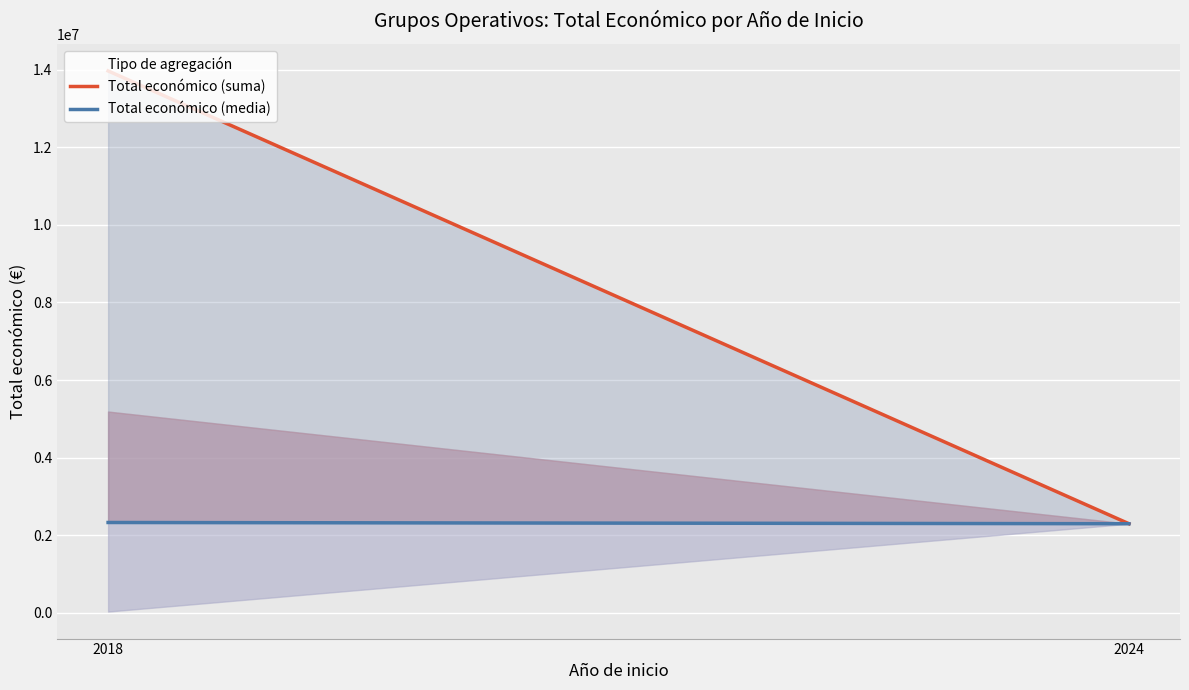

Reading left to right, extract all data points from this chart.

Total económico (suma): 13967479.0	2296067.0
Total económico (media): 2327913.2	2296067.0